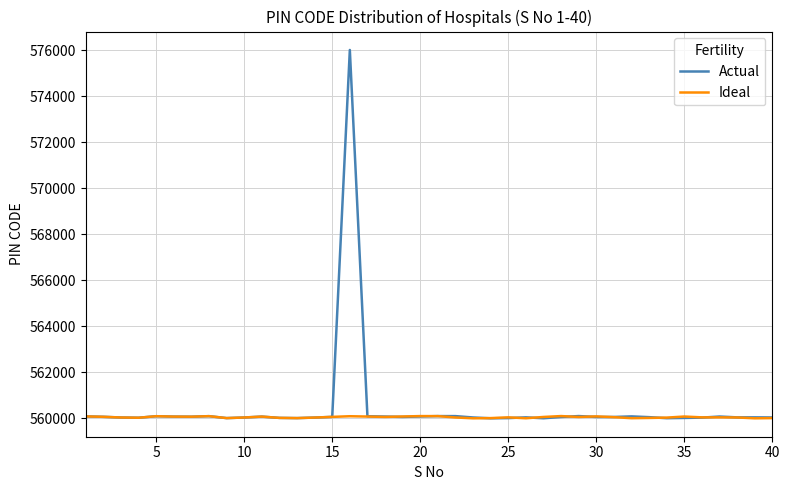

What is the smallest value displayed?

560002